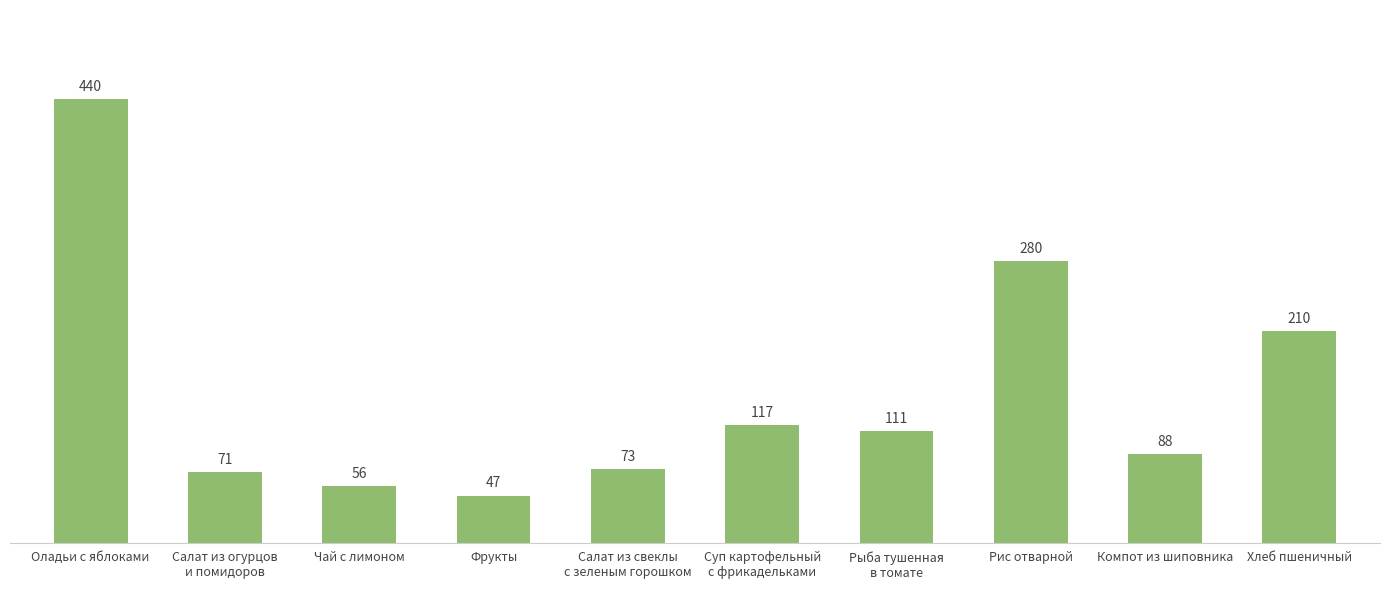

The chart shows a value of 175.5 at Суп картофельный
с фрикадельками. True or false?

False